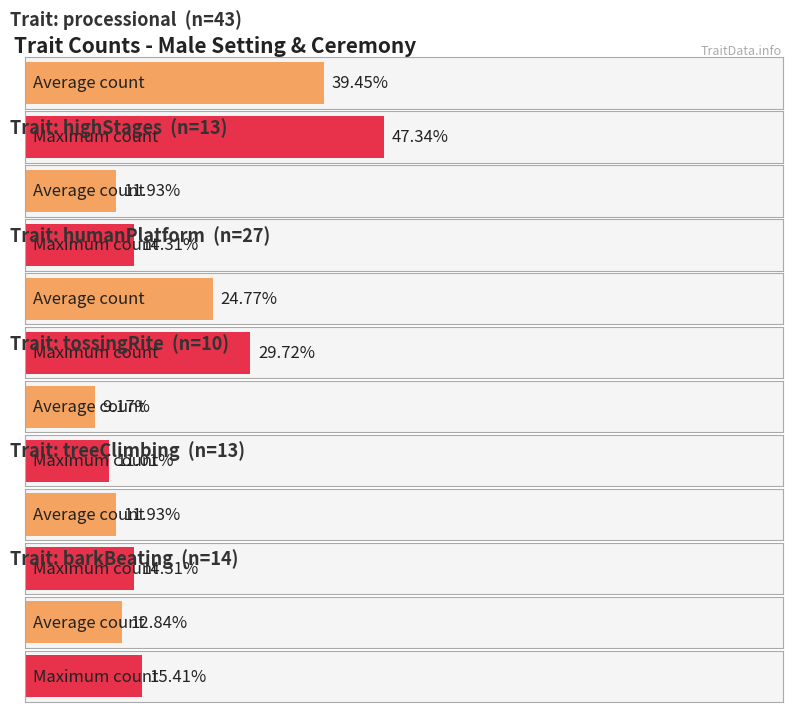

Between tossingRite and processional, which is larger?

processional